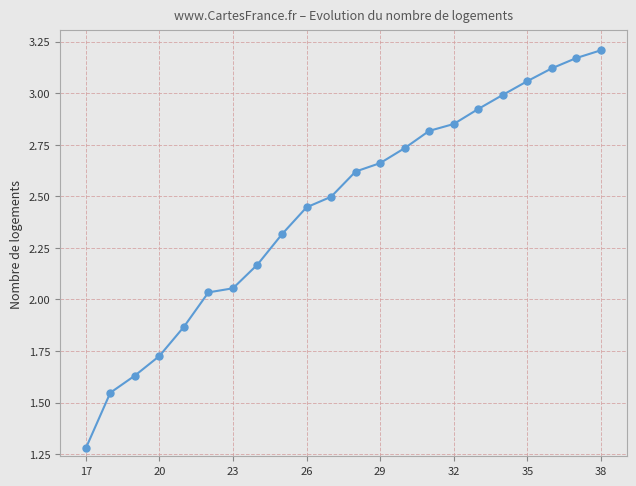

What is the sum of all values?

53.7